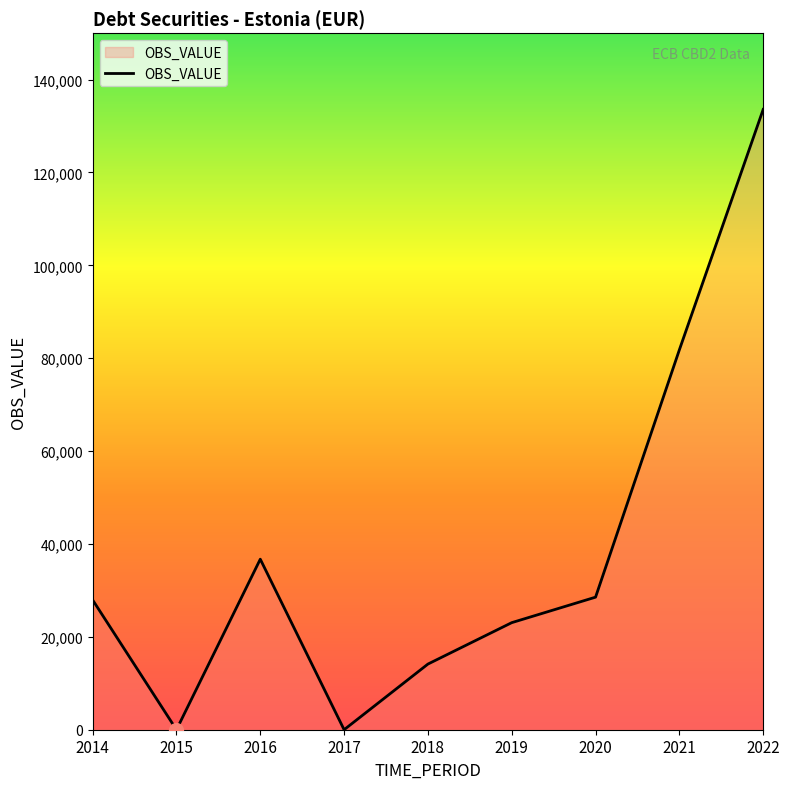

What is the difference between the maximum and minimum values?

133580